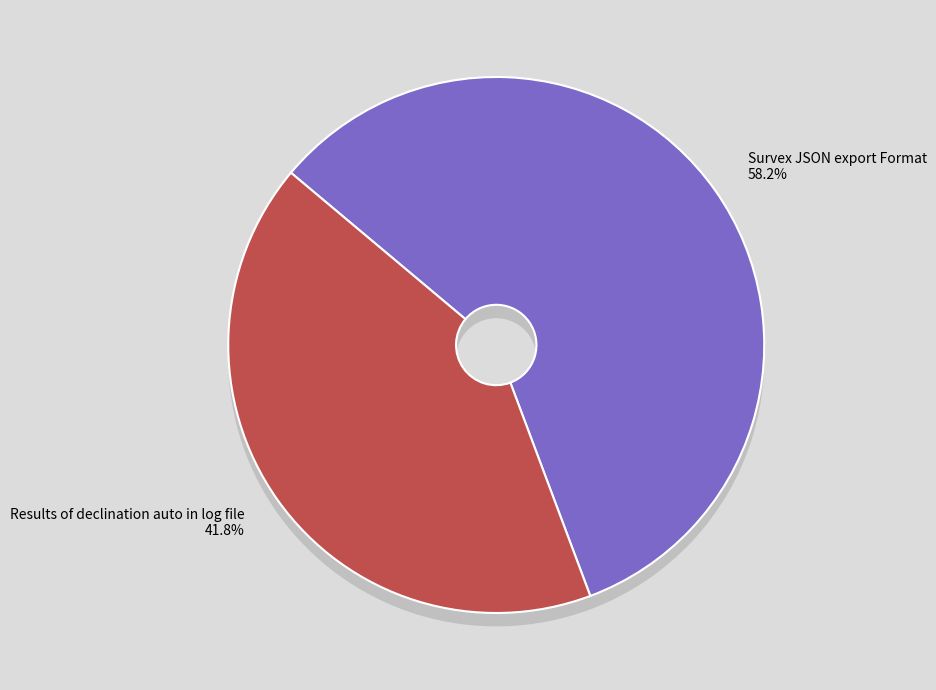

Combined, do Results of declination auto in log file and Survex JSON export Format account for over 50%?

Yes